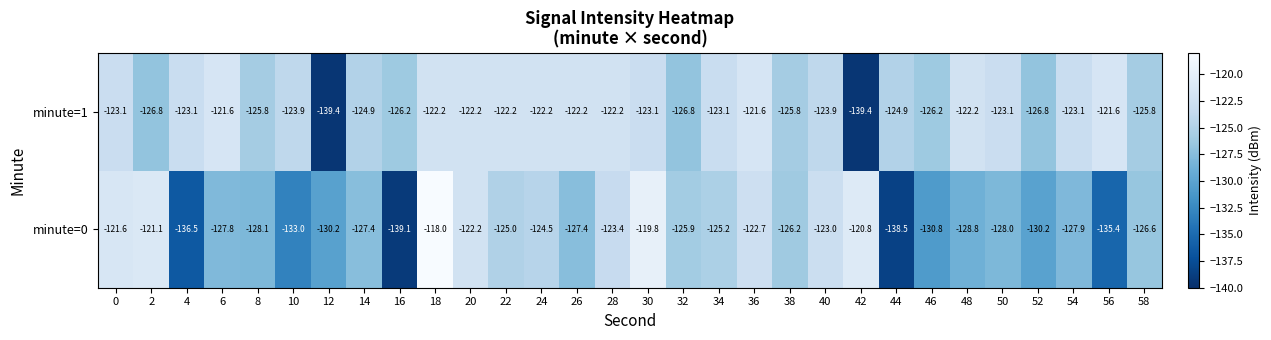

Where is minute=0 nearest to the value -128?

50